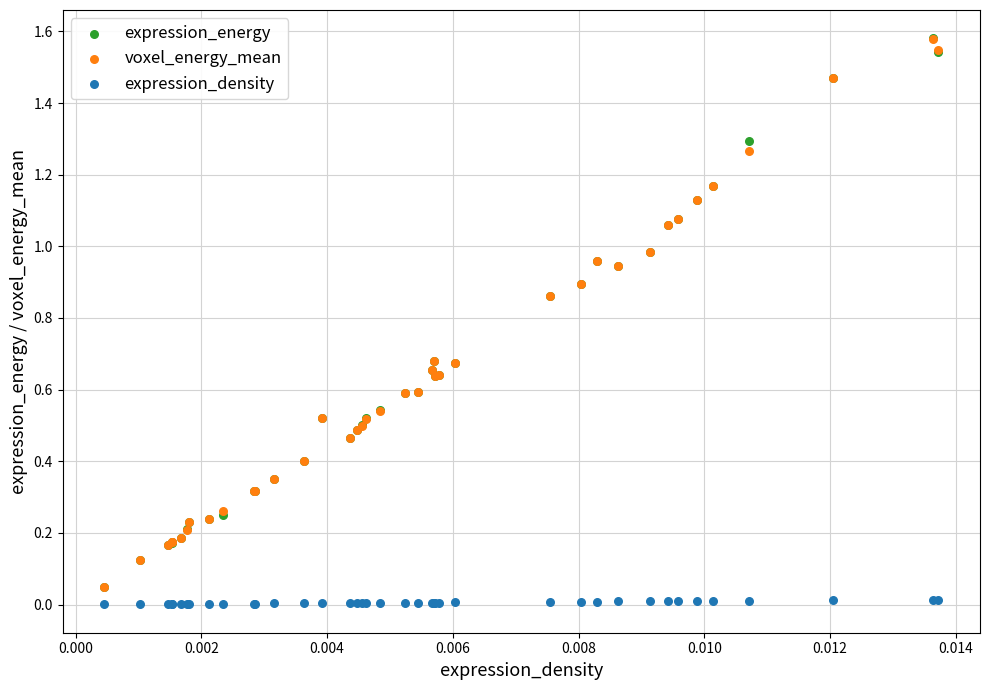

What are all the series names shown in the legend?

expression_energy, voxel_energy_mean, expression_density